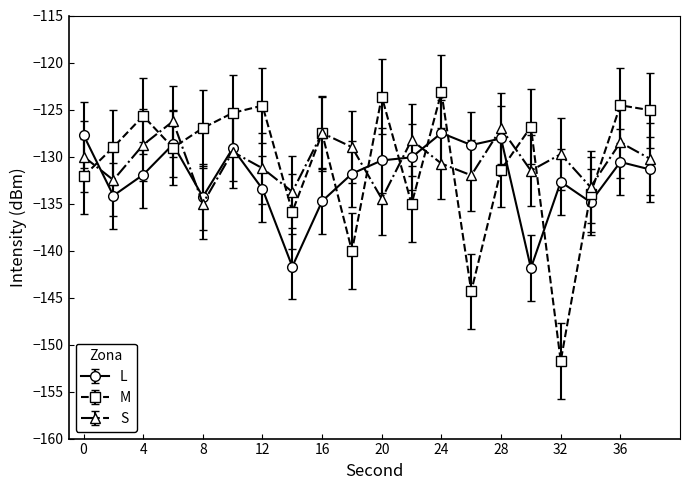

What is the minimum value for M?

-151.8